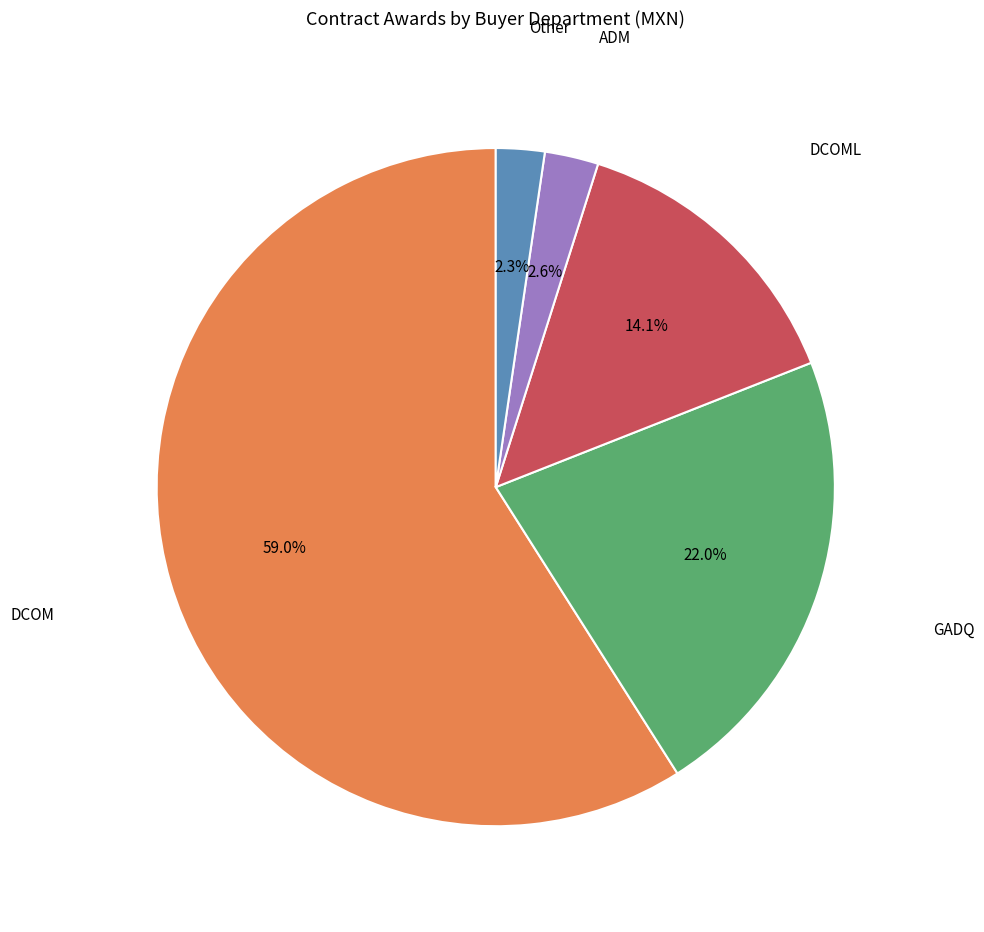

Is there a majority slice in this chart?

Yes